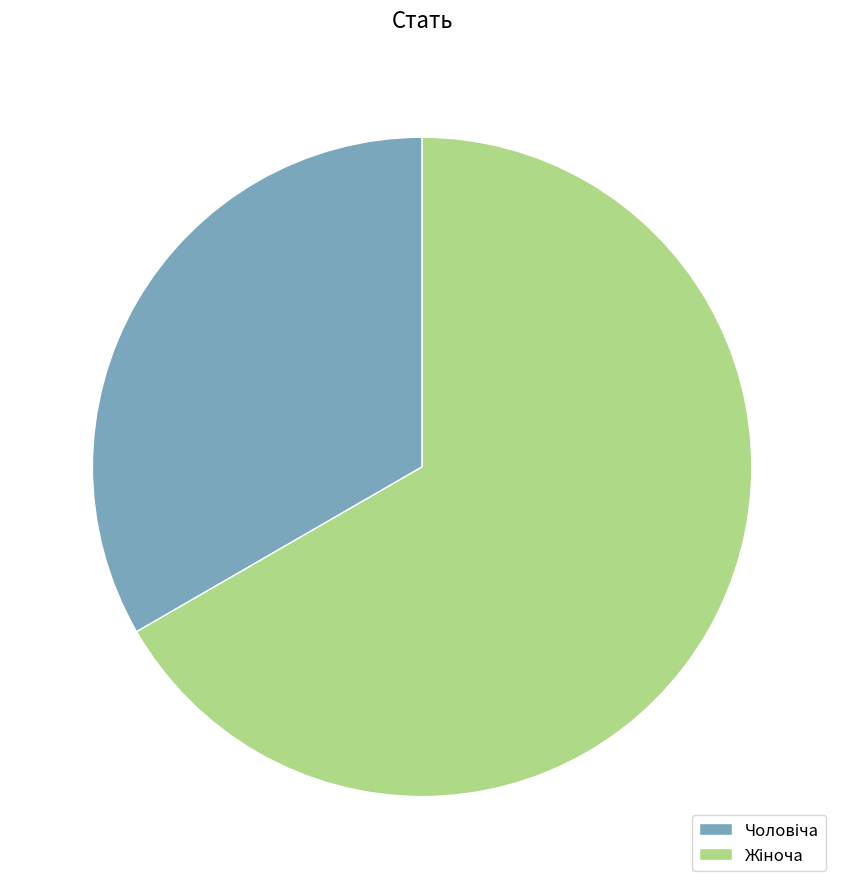

Is there any slice that represents more than half of the pie?

Yes